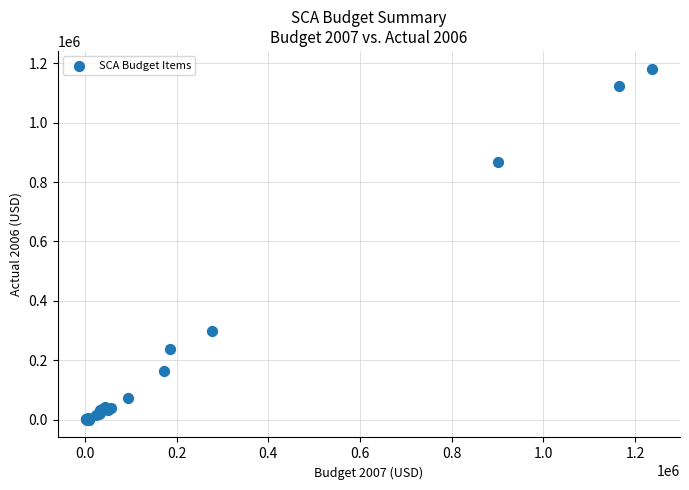

What Y value in the scatter plot is closest to 590845?

866124.5